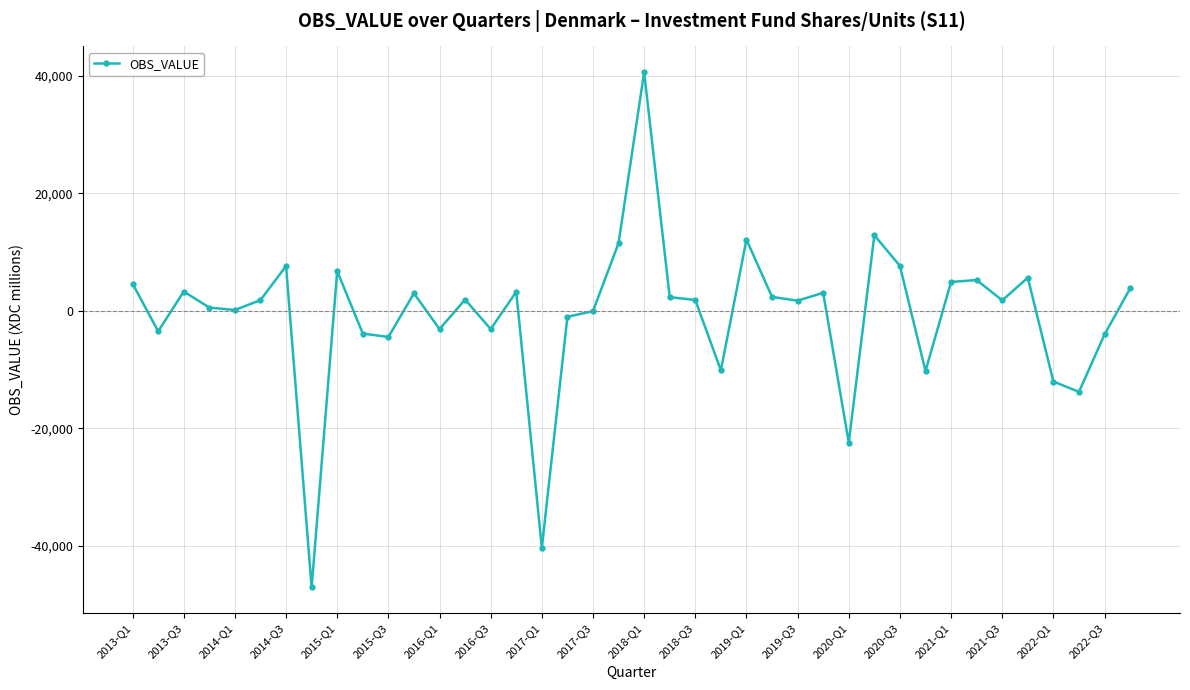

What is the greatest value displayed?

40668